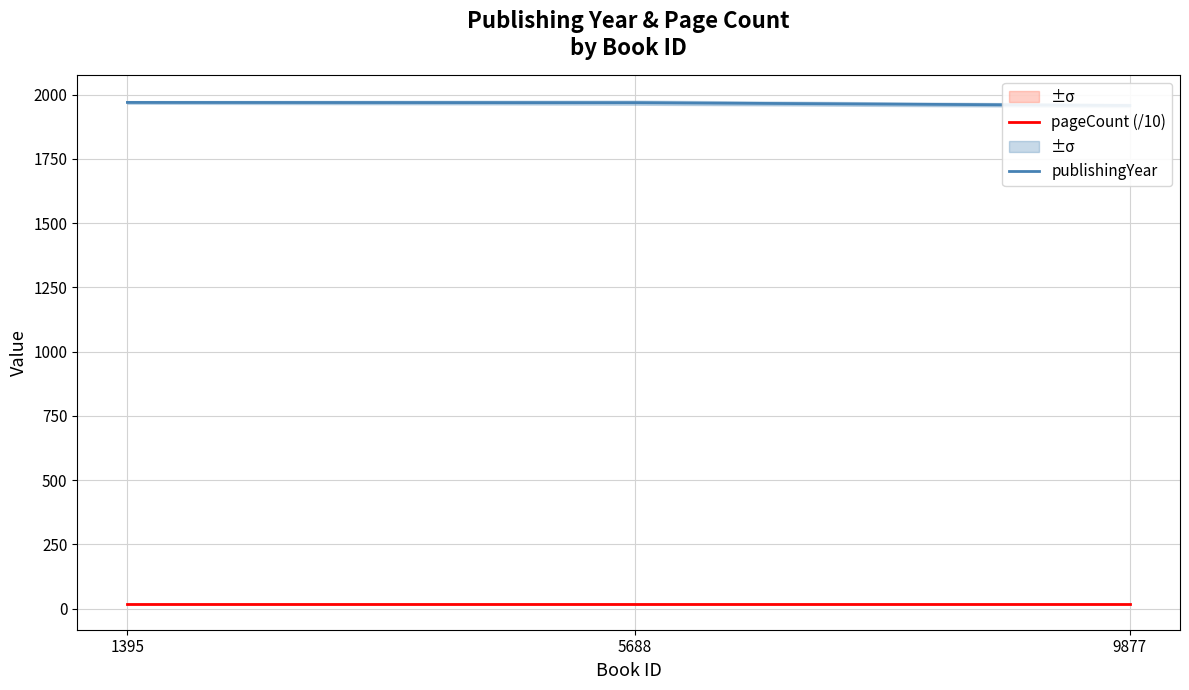

True or false: pageCount (/10) has a value of 25 at 1395.

False